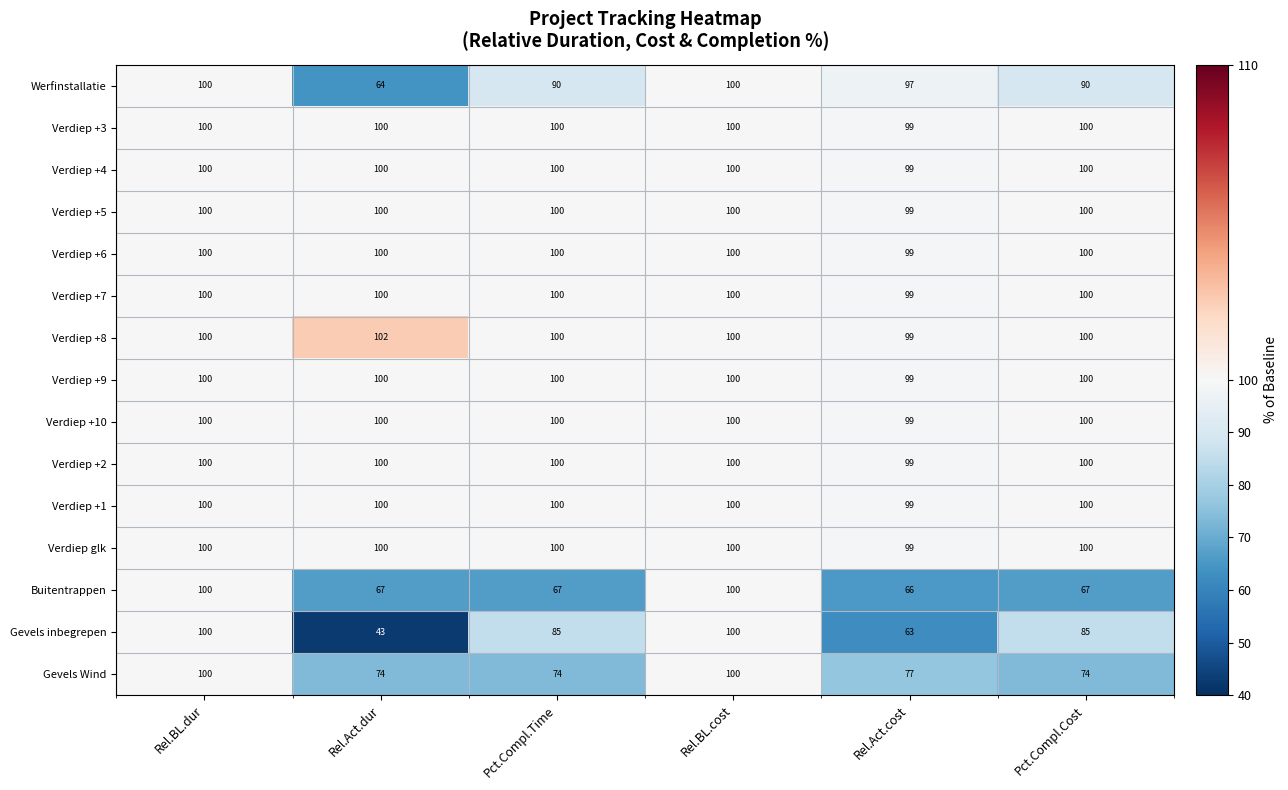

What is the total value across all series at Rel.Act.dur?

1350